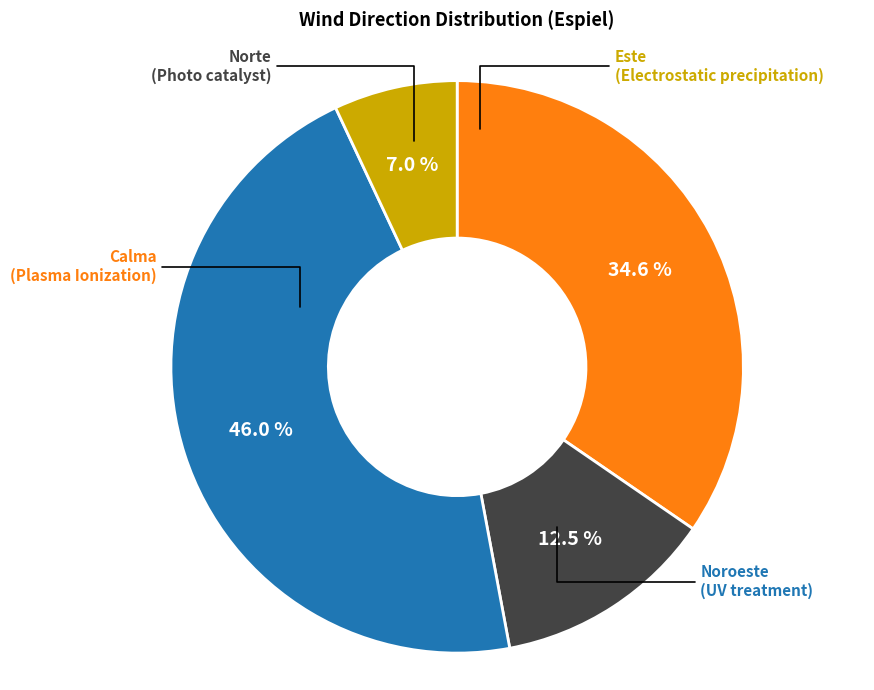

Is there a majority slice in this chart?

No